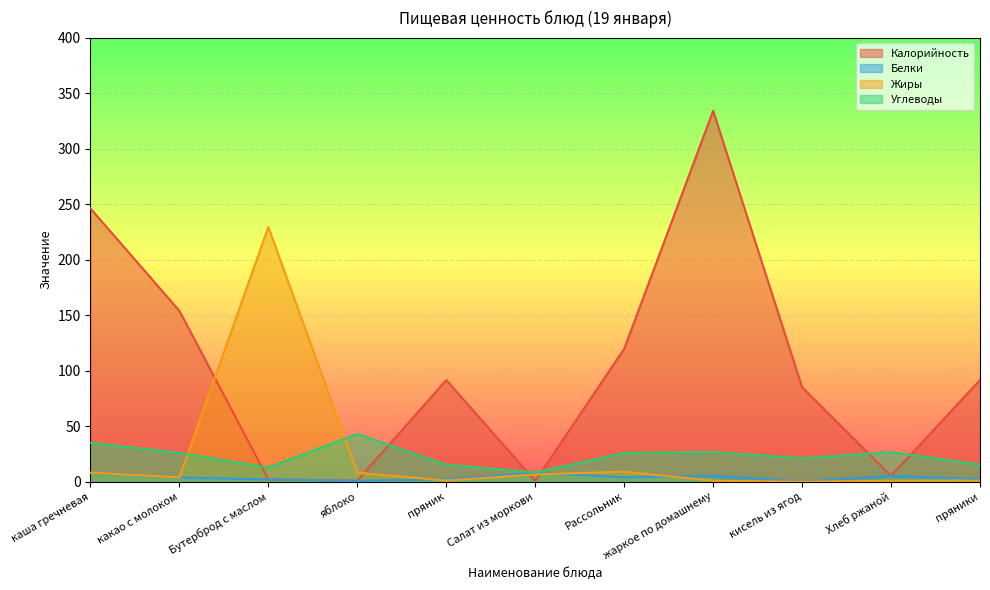

Which series has the largest total across all categories?

Калорийность